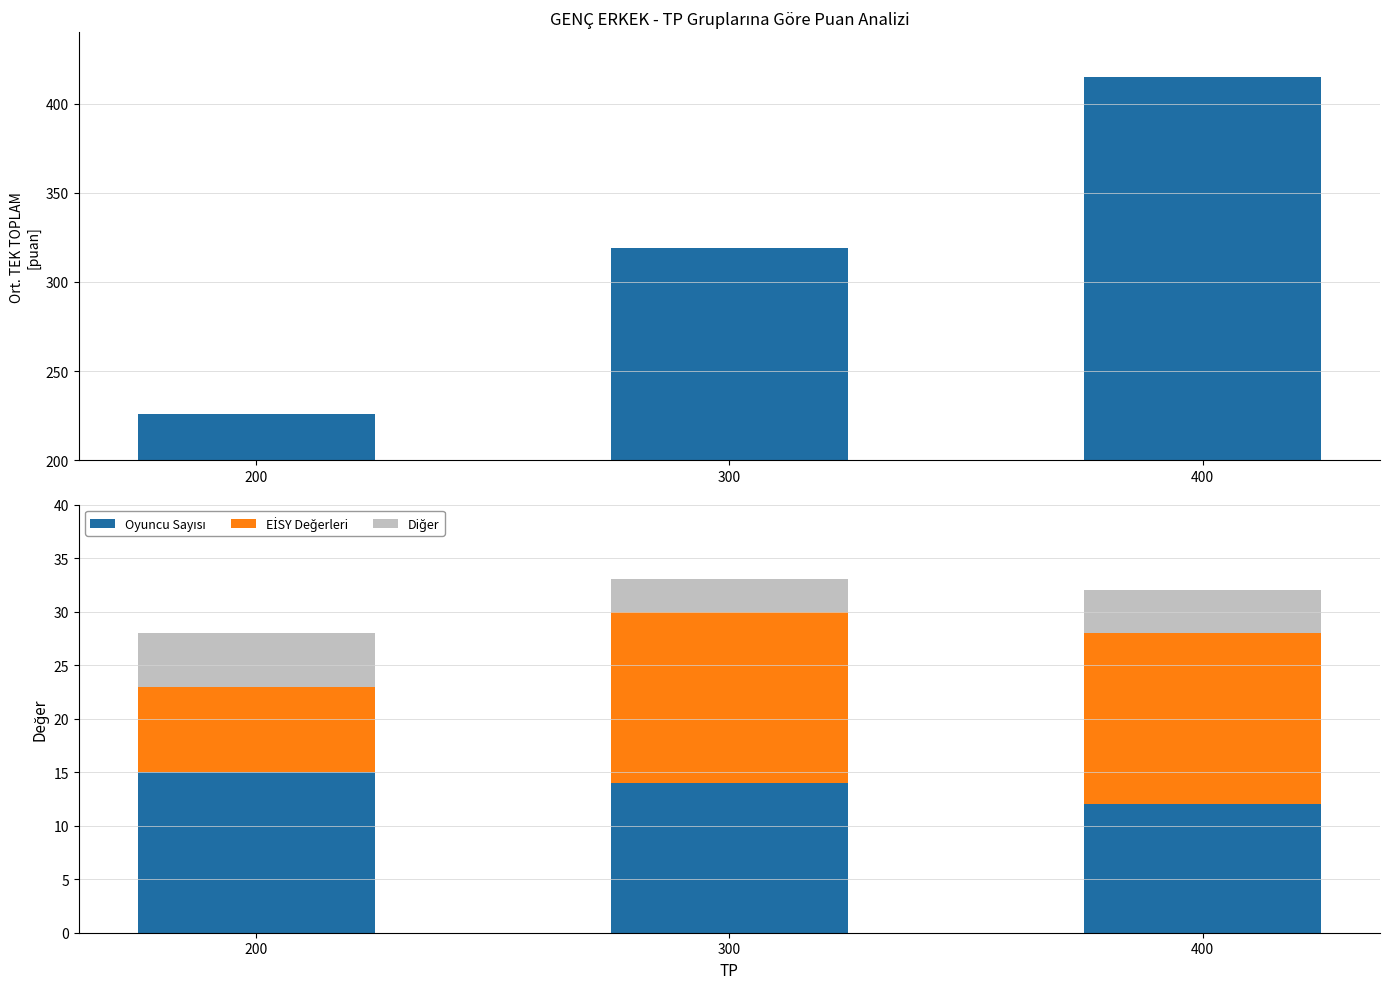

What is the sum of all Oyuncu Sayısı values?

41.0